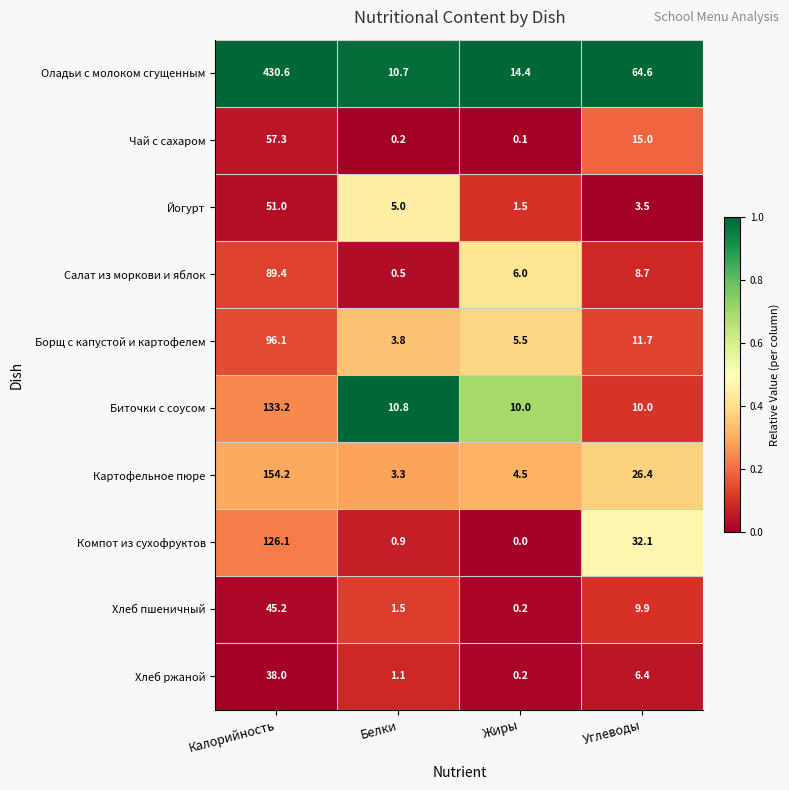

Which label corresponds to the smallest value in the chart?

Жиры